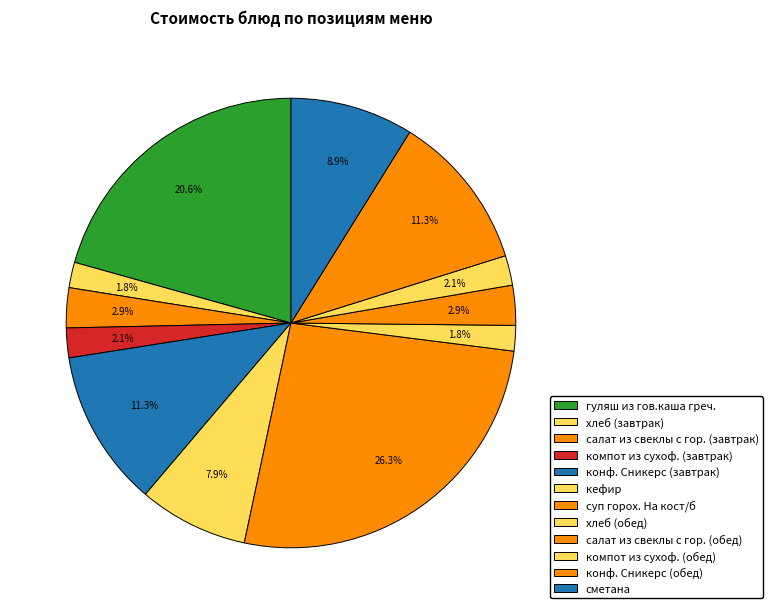

To the nearest percent, what percentage of the pie is конф. Сникерс (обед)?

11%